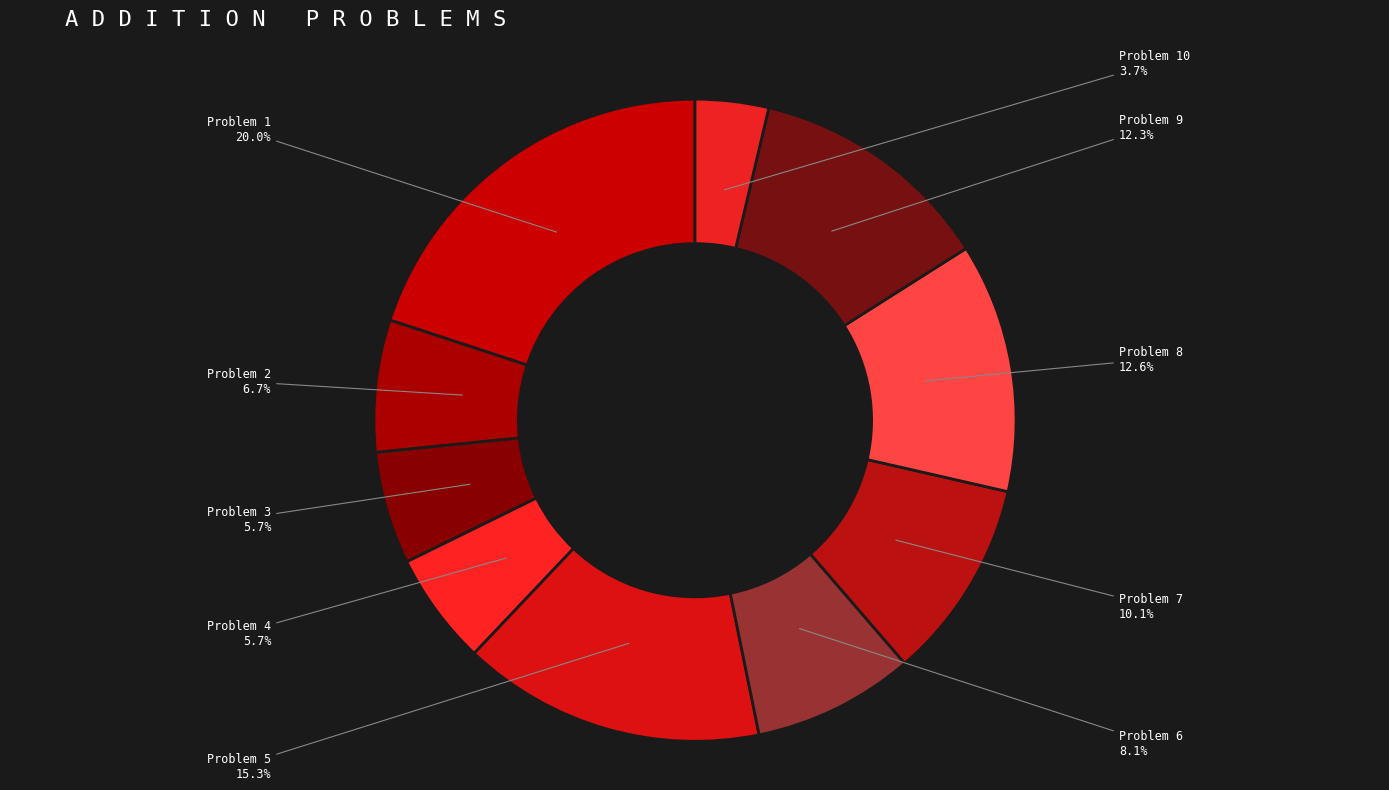

Count the number of slices in the pie.

10